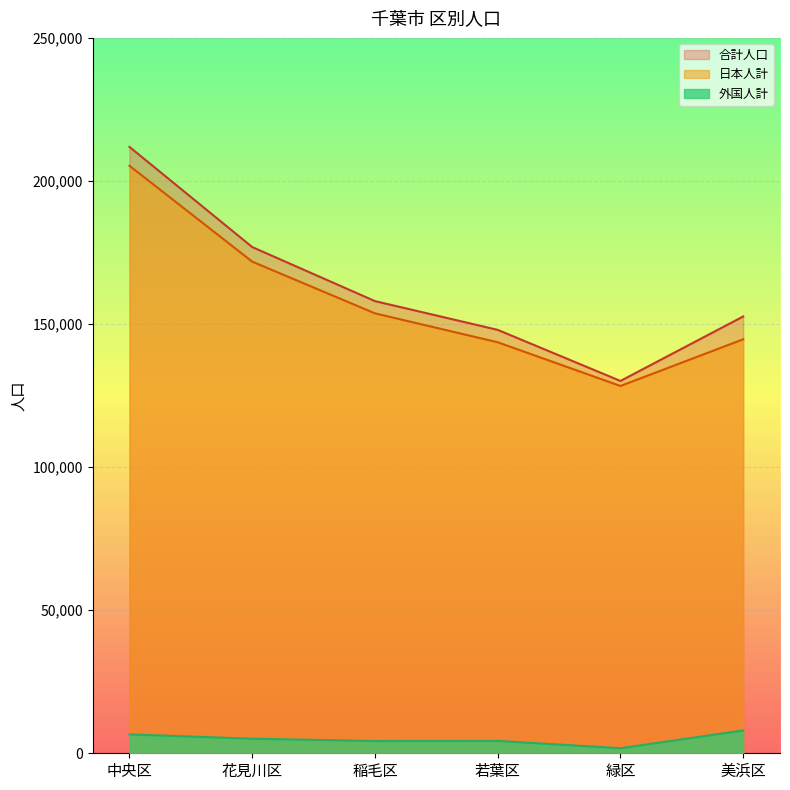

What is the difference between the maximum and minimum values in the 合計人口 series?

81786